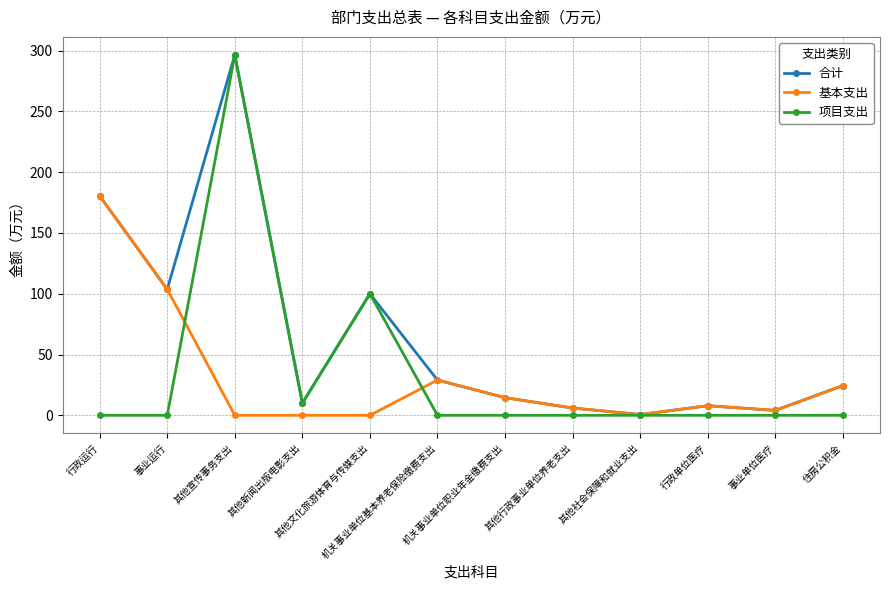

Is the value of 基本支出 at 行政单位医疗 greater than the value of 项目支出 at 其他宣传事务支出?

No